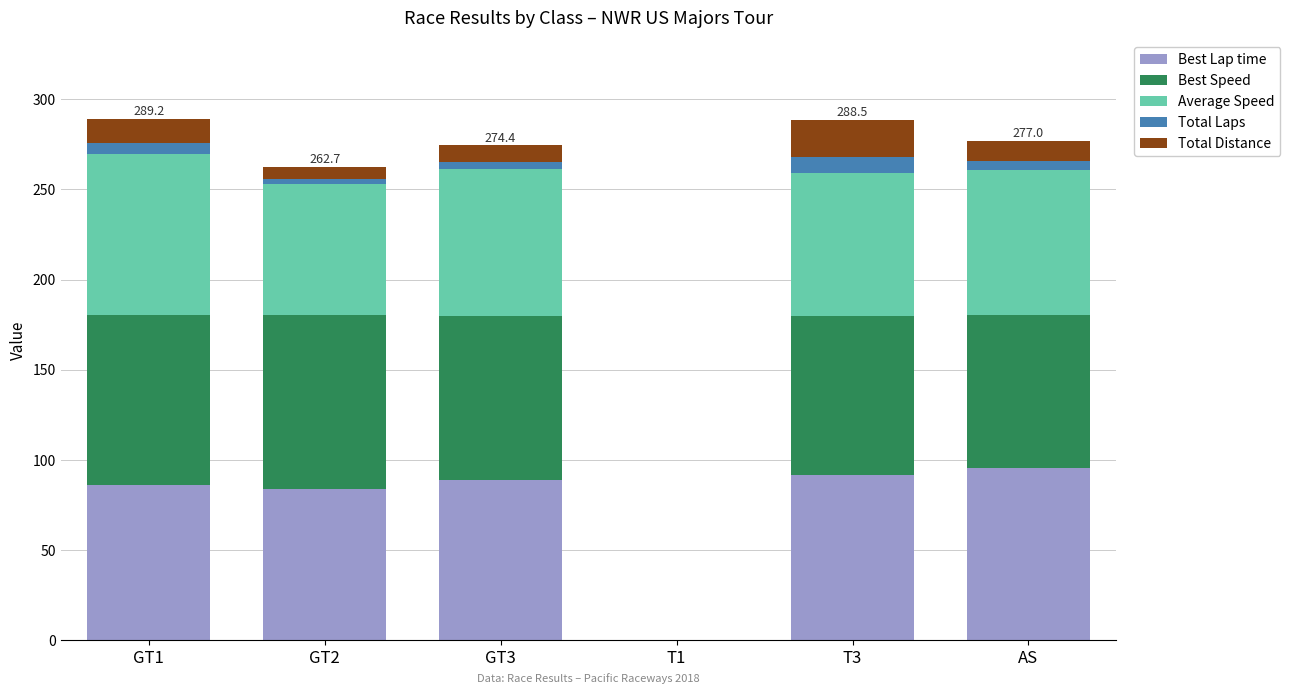

What is the maximum value for Best Lap time?

95.2